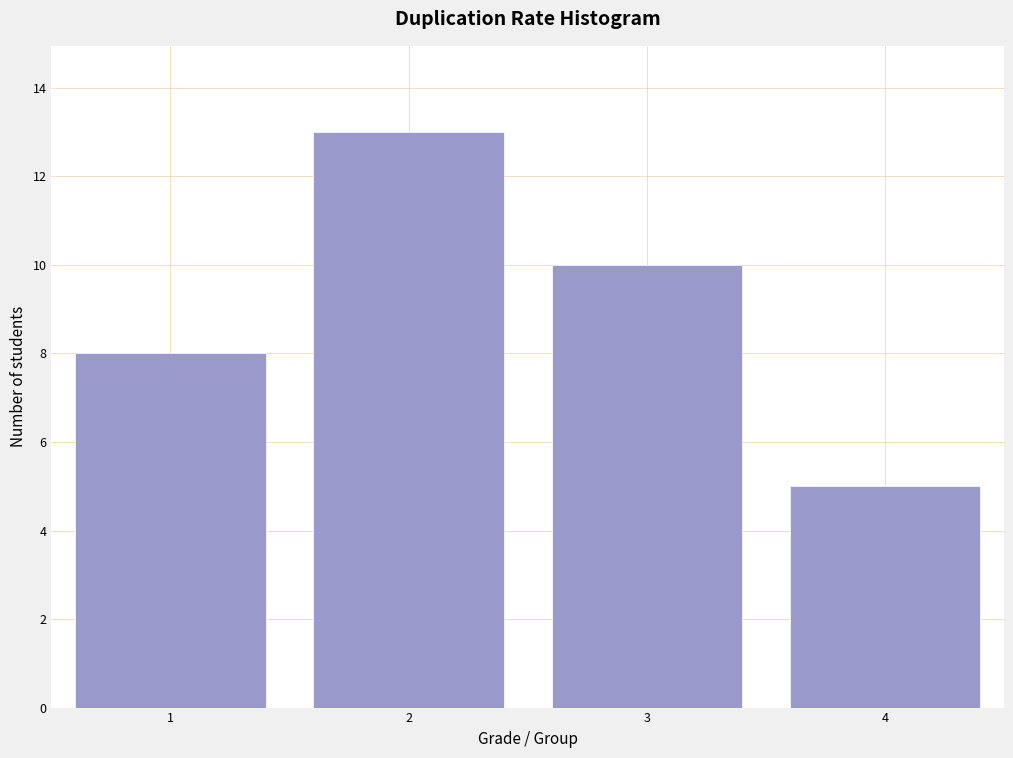

Reading left to right, transcribe this chart: for each bar, give the range it covers on the x-axis and its height. The values are not printed on the chart, so give them approximately, as read against the axis.

0.5 to 1.5: 8
1.5 to 2.5: 13
2.5 to 3.5: 10
3.5 to 4.5: 5